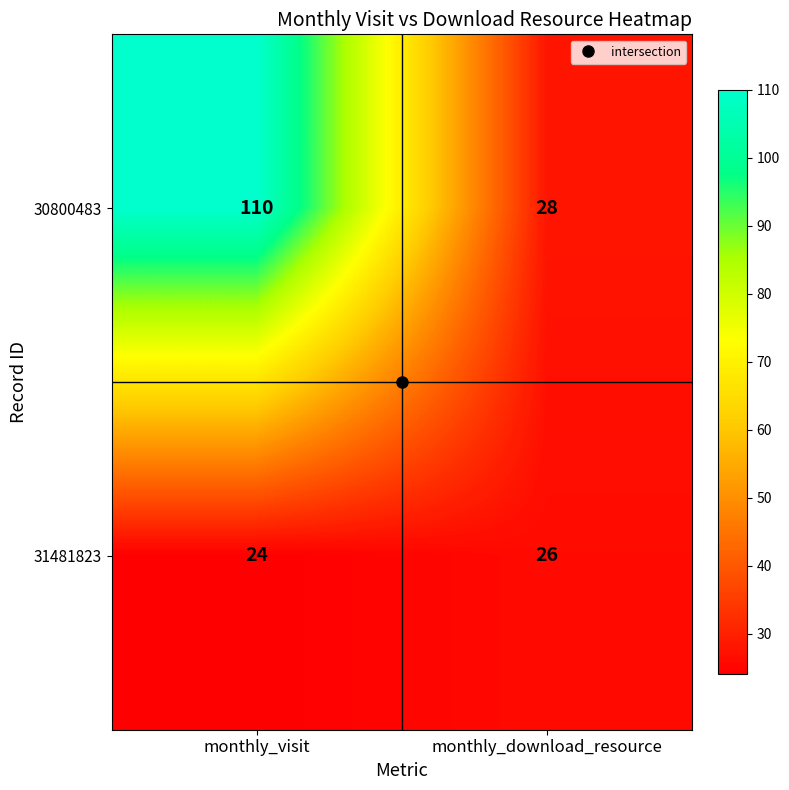

The value of 30800483 at monthly_download_resource is 16. True or false?

False